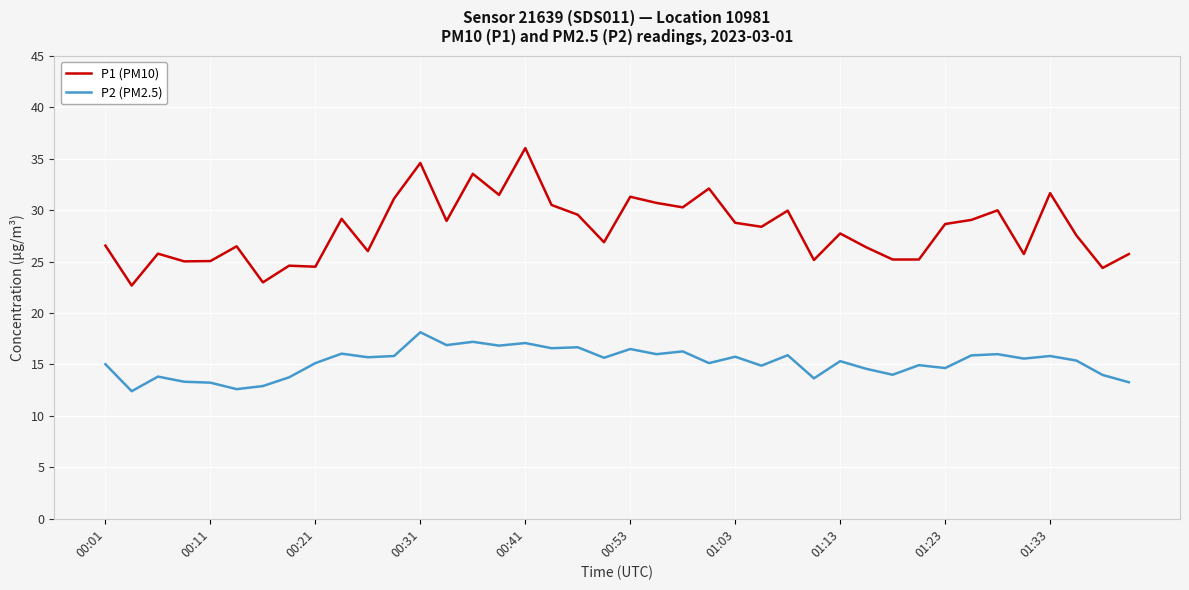

True or false: P2 (PM2.5) and P1 (PM10) intersect in this chart.

False